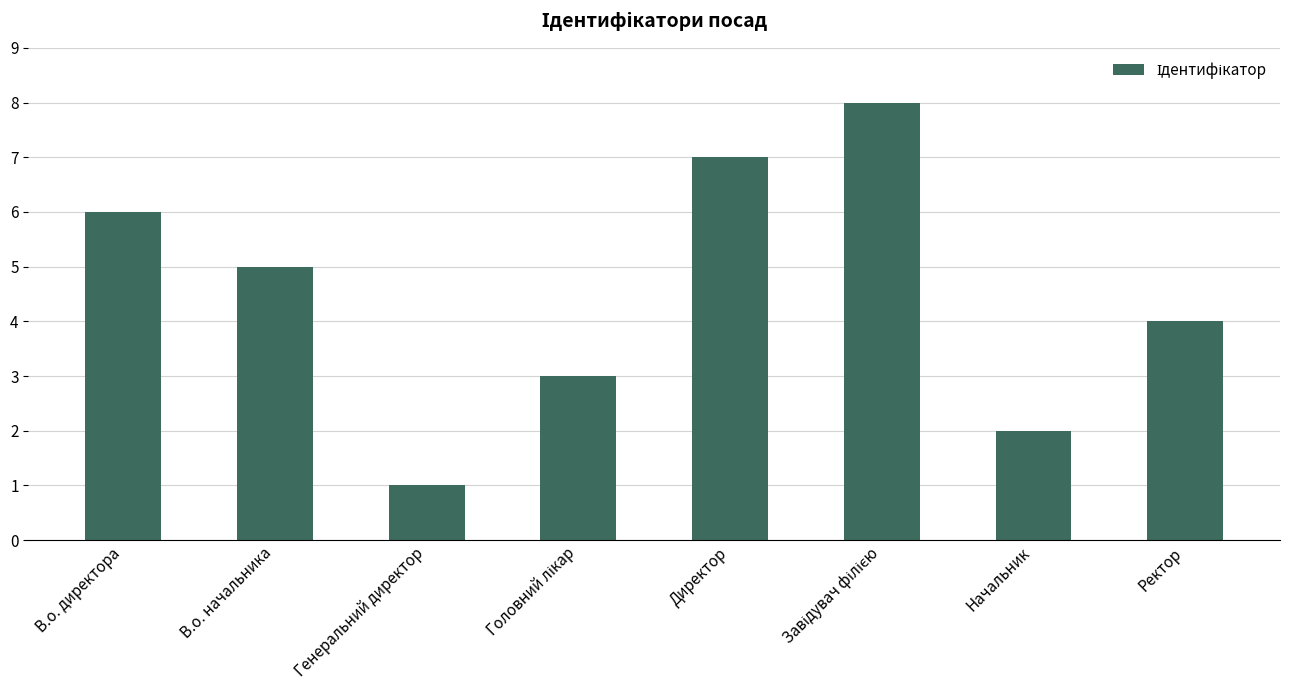

What is the maximum value shown in the chart?

8